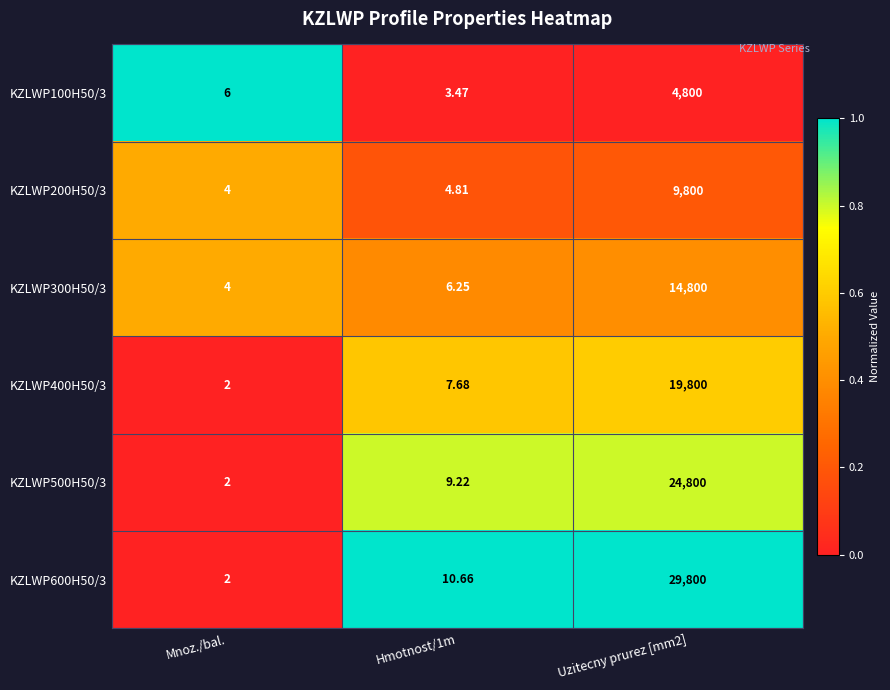

Is the value of KZLWP200H50/3 at Mnoz./bal. greater than the value of KZLWP500H50/3 at Mnoz./bal.?

Yes